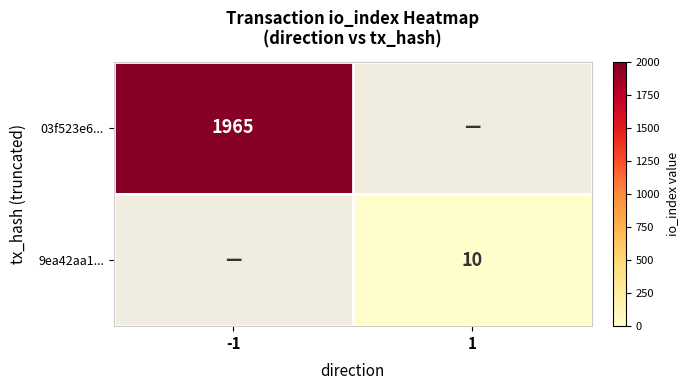

Which label corresponds to the smallest value in the chart?

1